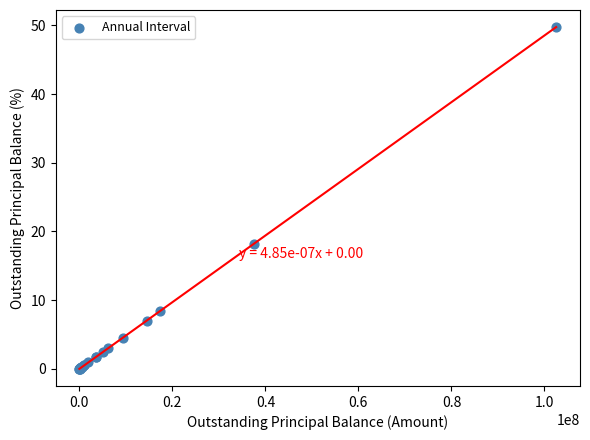

What Y value in the scatter plot is closest to 24?

18.2